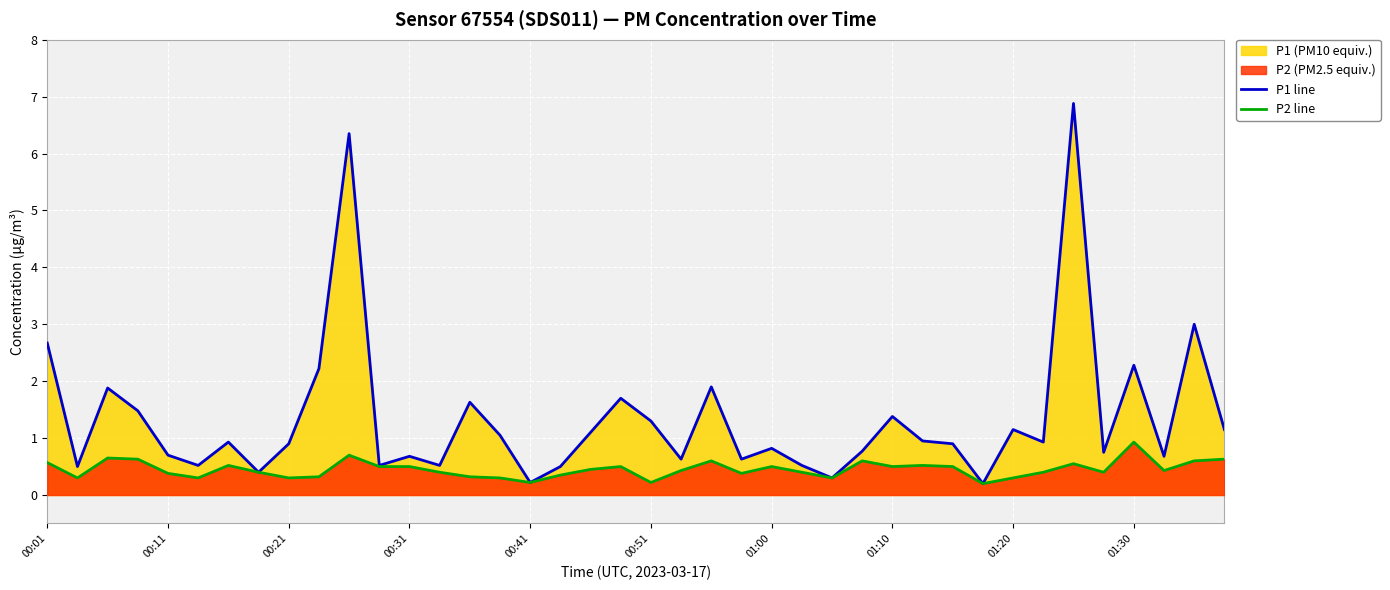

True or false: P1 line and P2 line intersect in this chart.

False